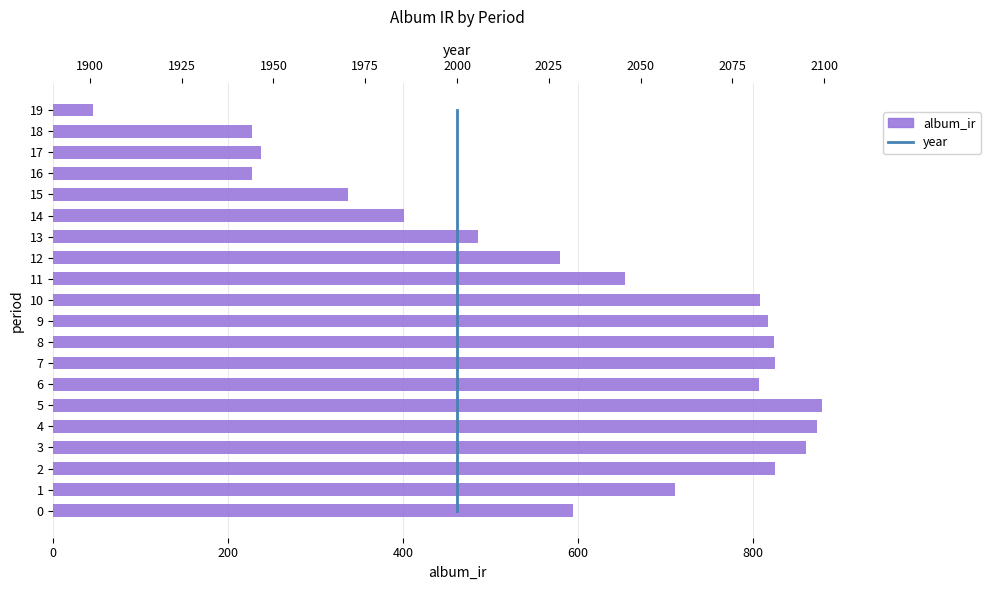

Between 13 and 18, which series saw the biggest shift?

album_ir